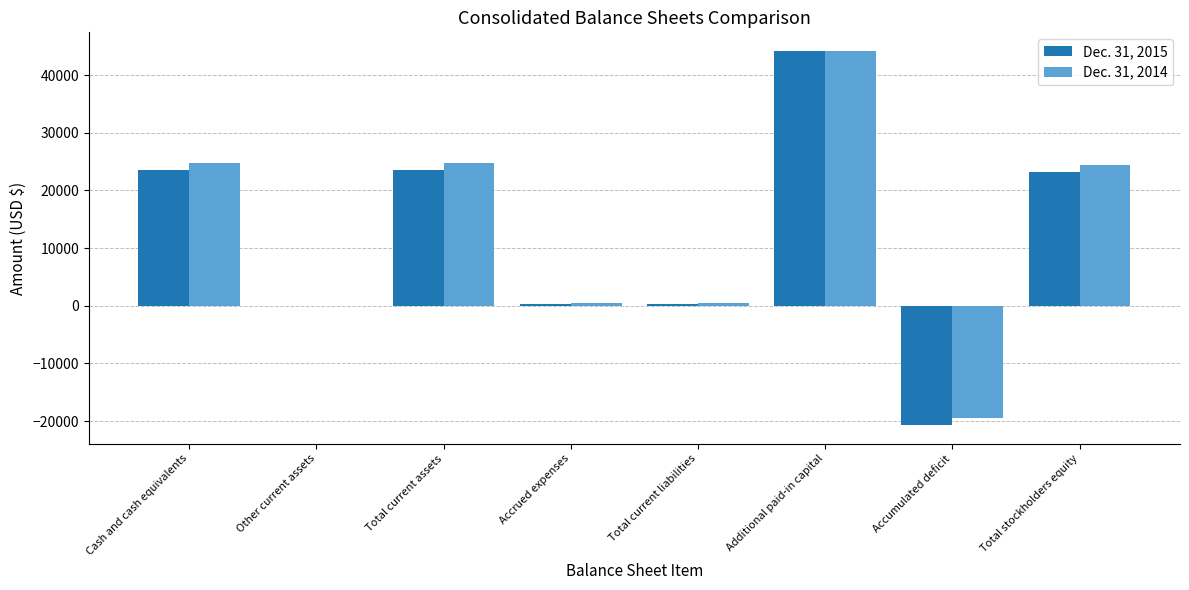

Is it true that Dec. 31, 2015 equals 32828 at Total stockholders equity?

False